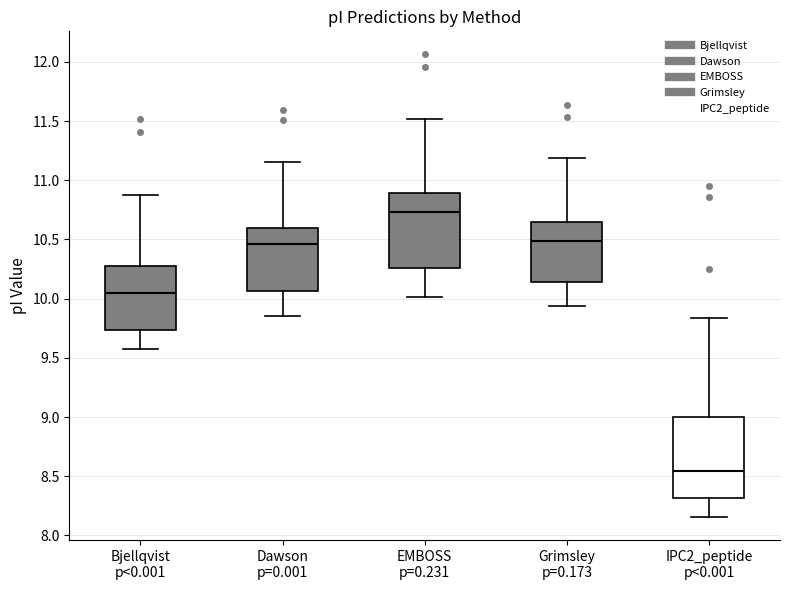

Where does the median line of the box for IPC2_peptide p<0.001 sit on the y-axis? The values are not printed on the chart, so give them approximately, as read against the axis.

8.55